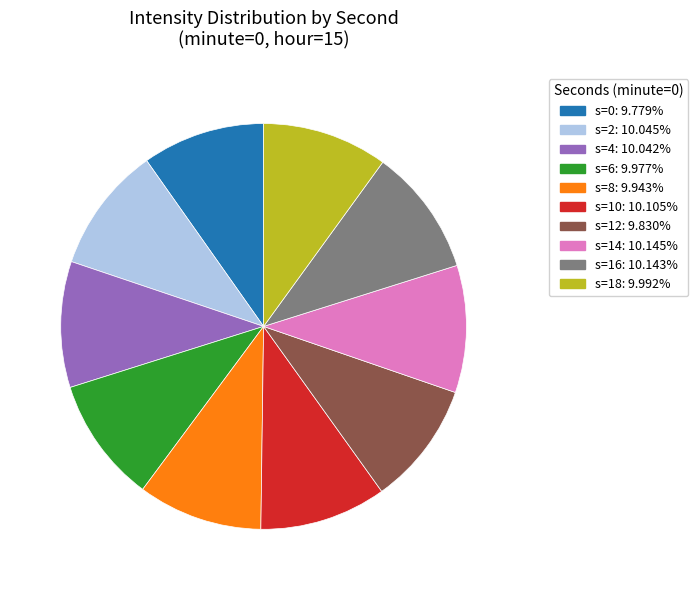

Is there any slice that represents more than half of the pie?

No